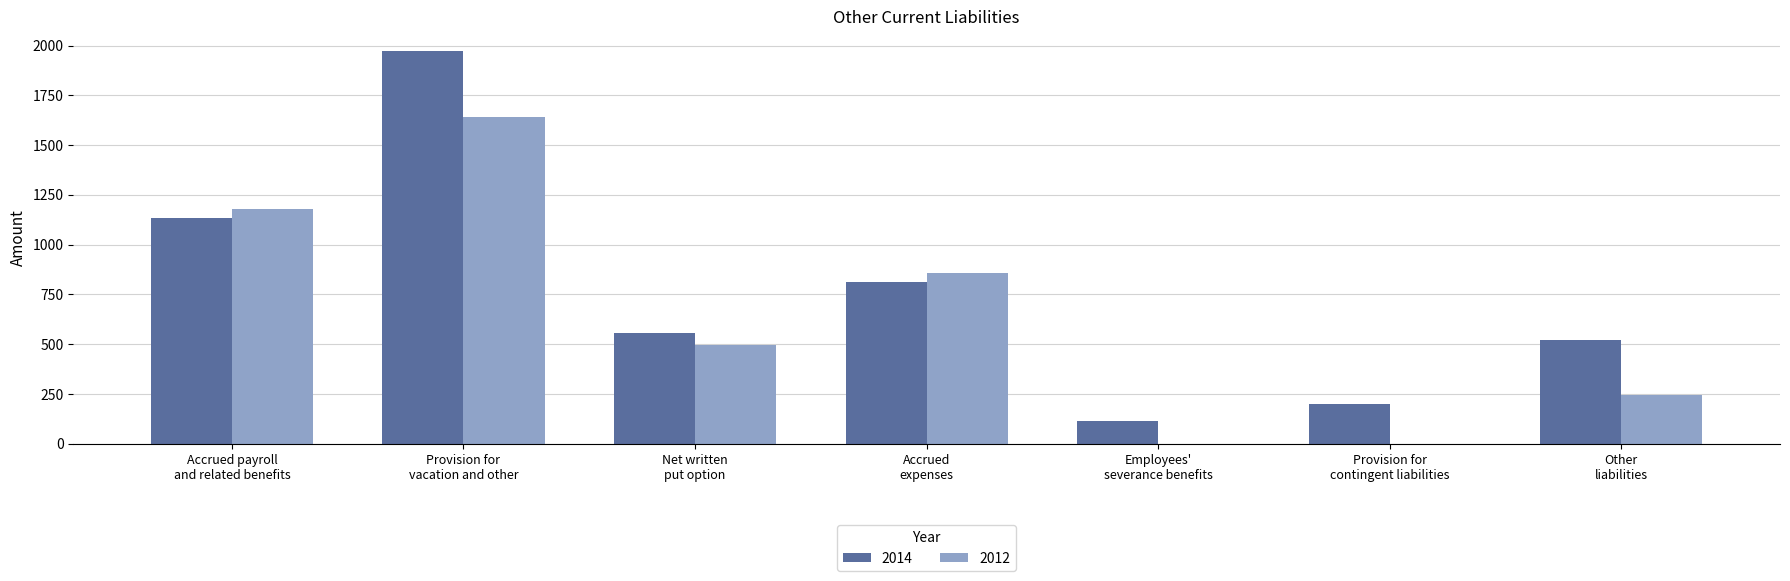

What is the sum of all 2012 values?

4419